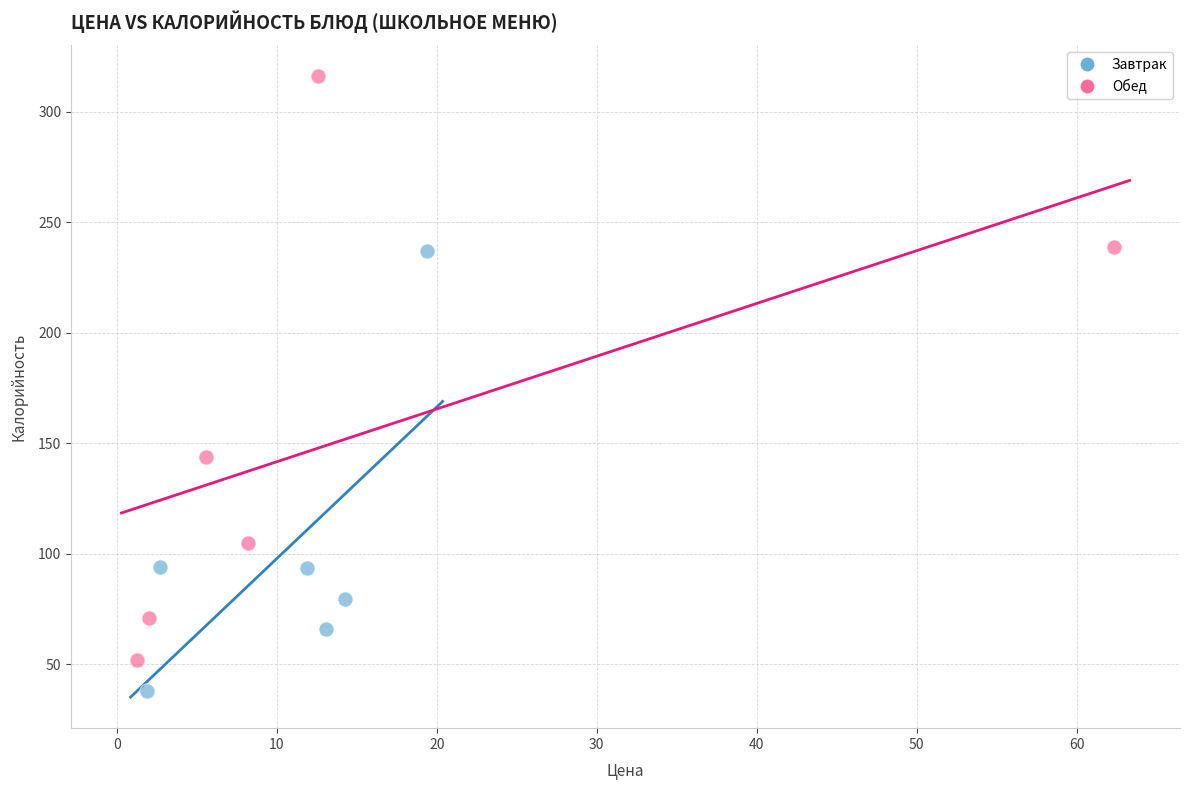

Which series reaches the minimum Y coordinate?

Завтрак